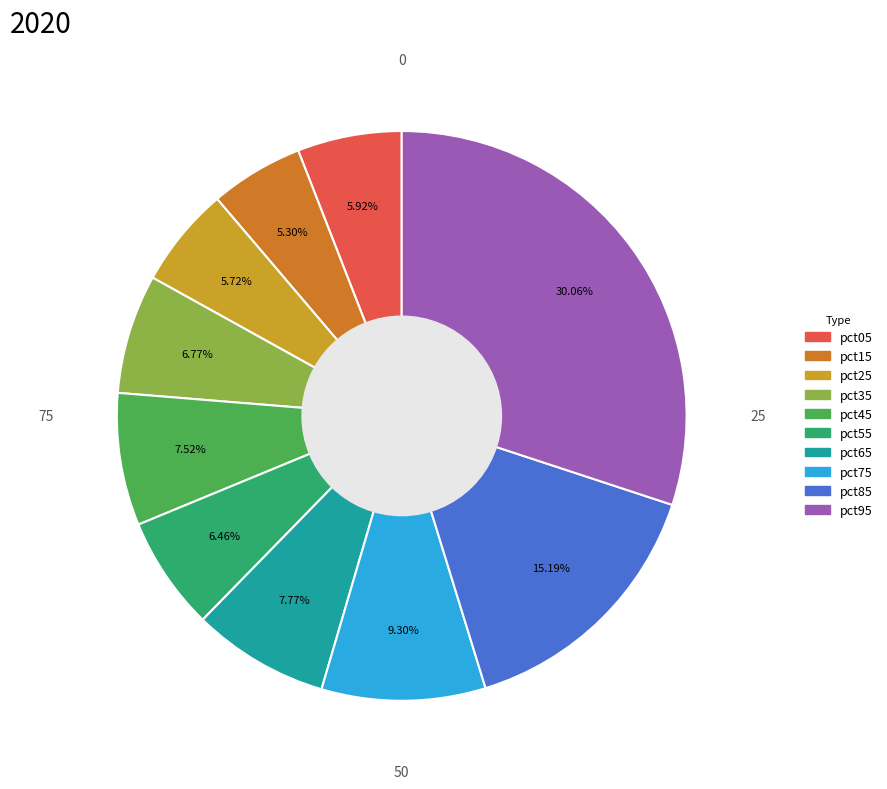

Is there a majority slice in this chart?

No